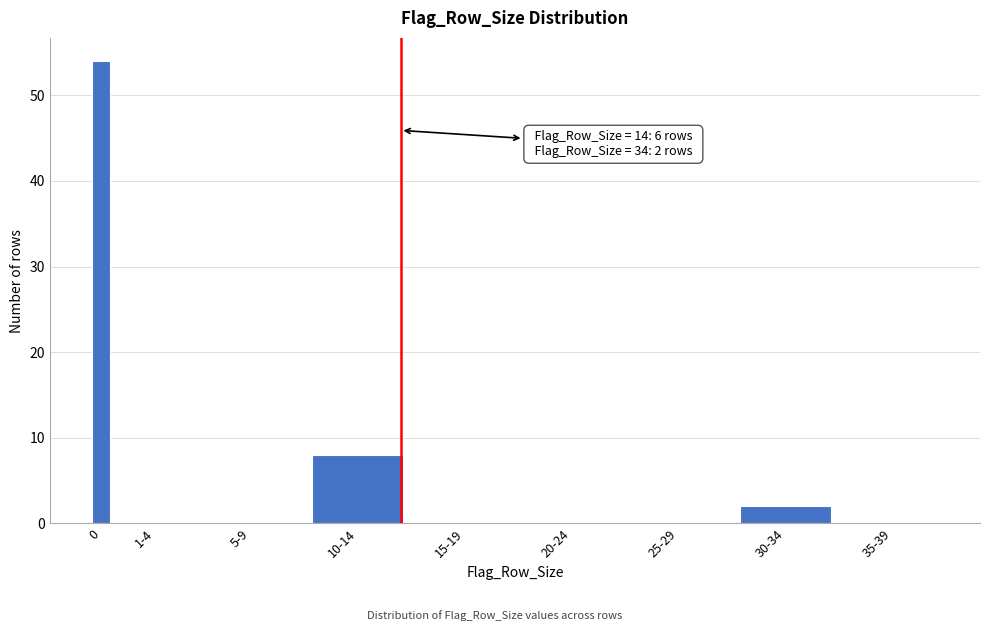

Reading left to right, list all the values displayed in this chart.

0=54	1-4=0	5-9=0	10-14=8	15-19=0	20-24=0	25-29=0	30-34=2	35-39=0